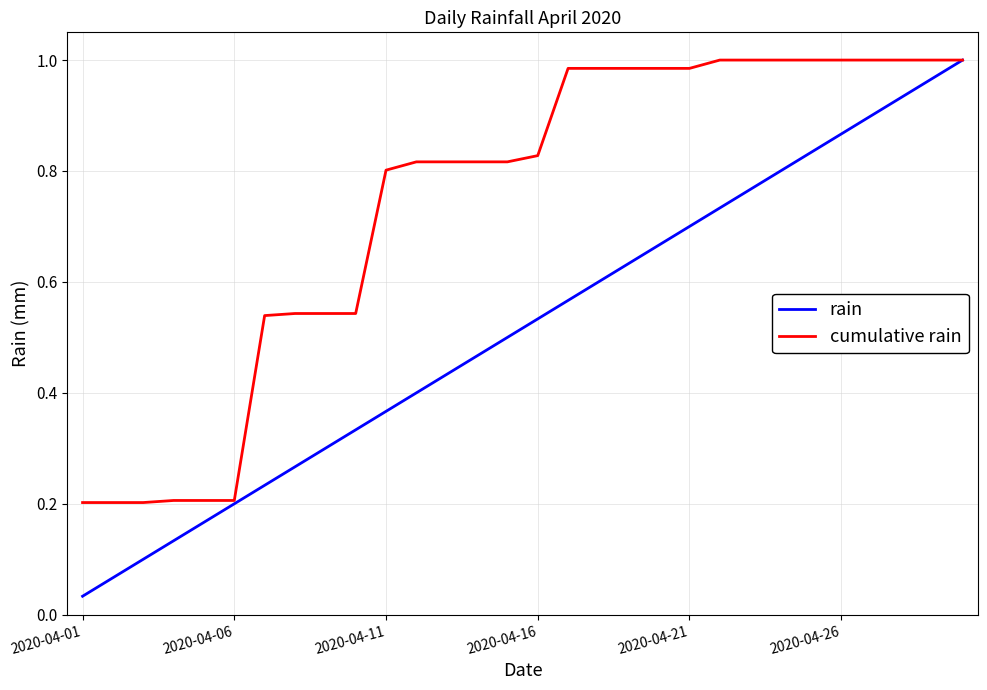

True or false: rain has more than 2 interior local peaks.

False